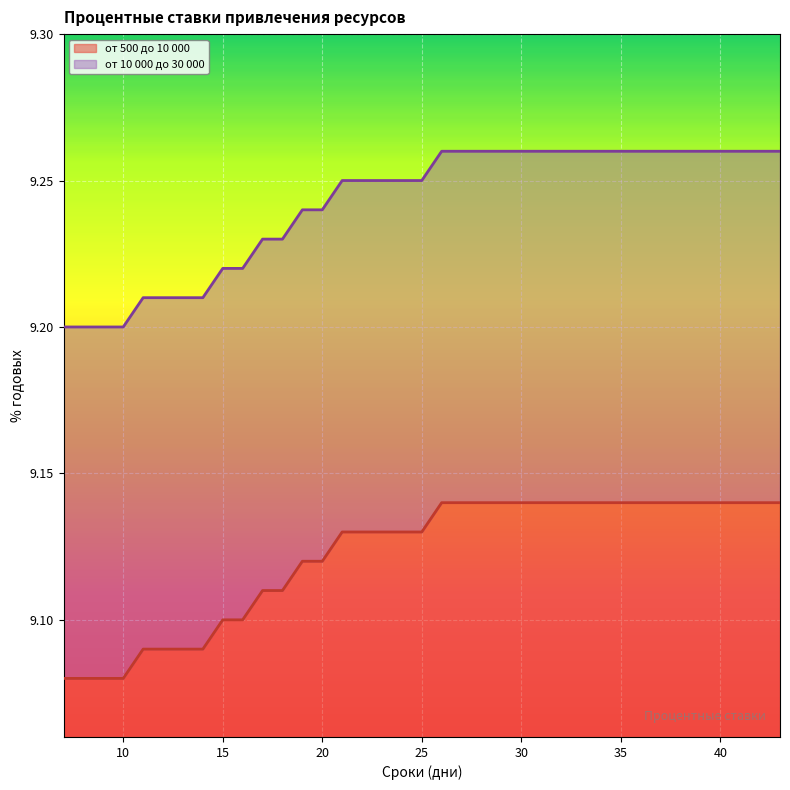

Reading left to right, what are all the values shown in this chart?

от 500 до 10 000: 7=9.1	8=9.1	9=9.1	10=9.1	11=9.1	12=9.1	13=9.1	14=9.1	15=9.1	16=9.1	17=9.1	18=9.1	19=9.1	20=9.1	21=9.1	22=9.1	23=9.1	24=9.1	25=9.1	26=9.1	27=9.1	28=9.1	29=9.1	30=9.1	31=9.1	32=9.1	33=9.1	34=9.1	35=9.1	36=9.1	37=9.1	38=9.1	39=9.1	40=9.1	41=9.1	42=9.1	43=9.1
от 10 000 до 30 000: 7=9.2	8=9.2	9=9.2	10=9.2	11=9.2	12=9.2	13=9.2	14=9.2	15=9.2	16=9.2	17=9.2	18=9.2	19=9.2	20=9.2	21=9.2	22=9.2	23=9.2	24=9.2	25=9.2	26=9.3	27=9.3	28=9.3	29=9.3	30=9.3	31=9.3	32=9.3	33=9.3	34=9.3	35=9.3	36=9.3	37=9.3	38=9.3	39=9.3	40=9.3	41=9.3	42=9.3	43=9.3